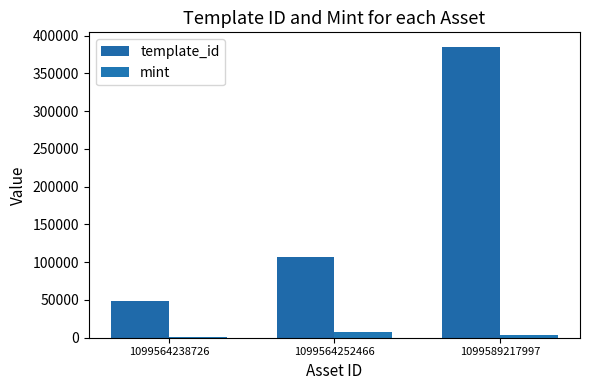

What is the difference between the maximum and second lowest values in the template_id series?

278521